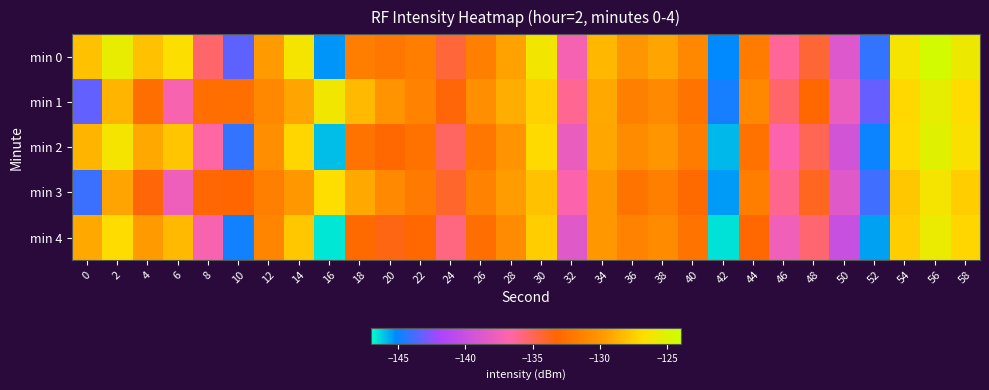

What is the total value across all series at 26?

-657.9